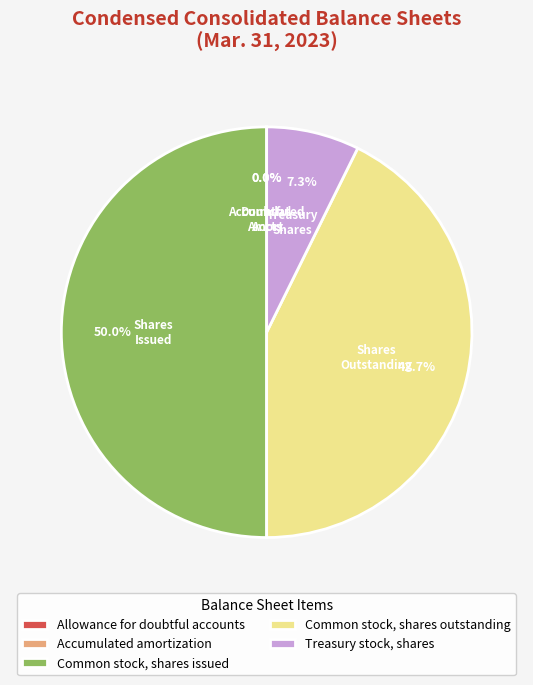

Which has a higher value, Common stock, shares outstanding or Treasury stock, shares?

Common stock, shares outstanding